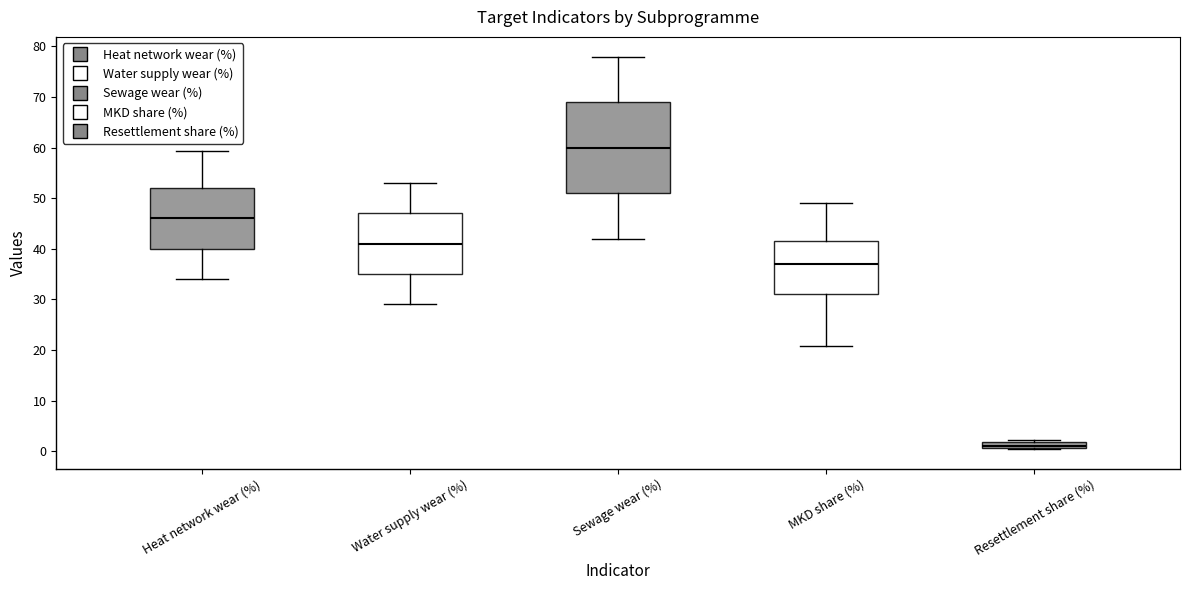

Which box has the highest median line?

Sewage wear (%)